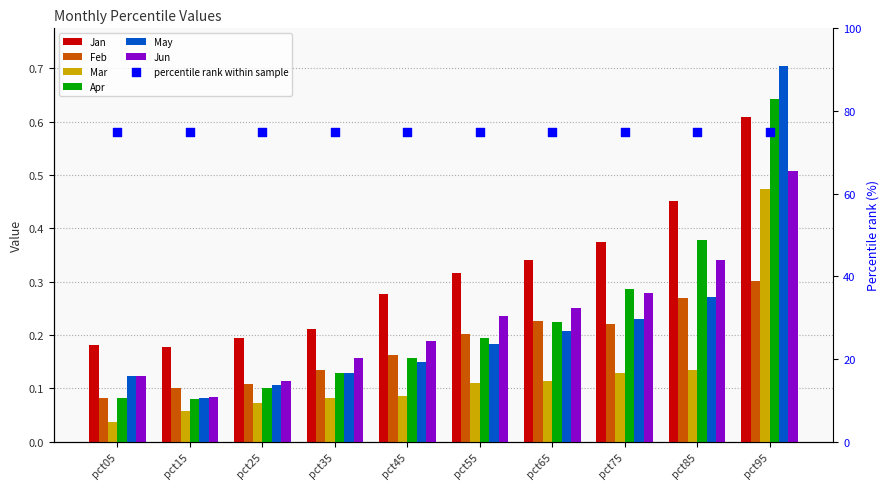

What is the total value across all series at pct65?

1.4